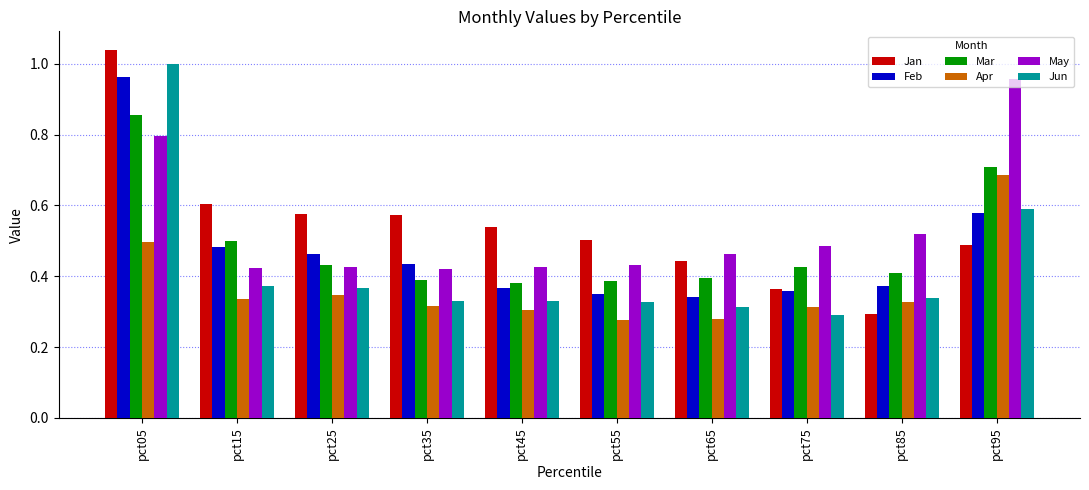

Which series changed the most between pct05 and pct65?

Jun